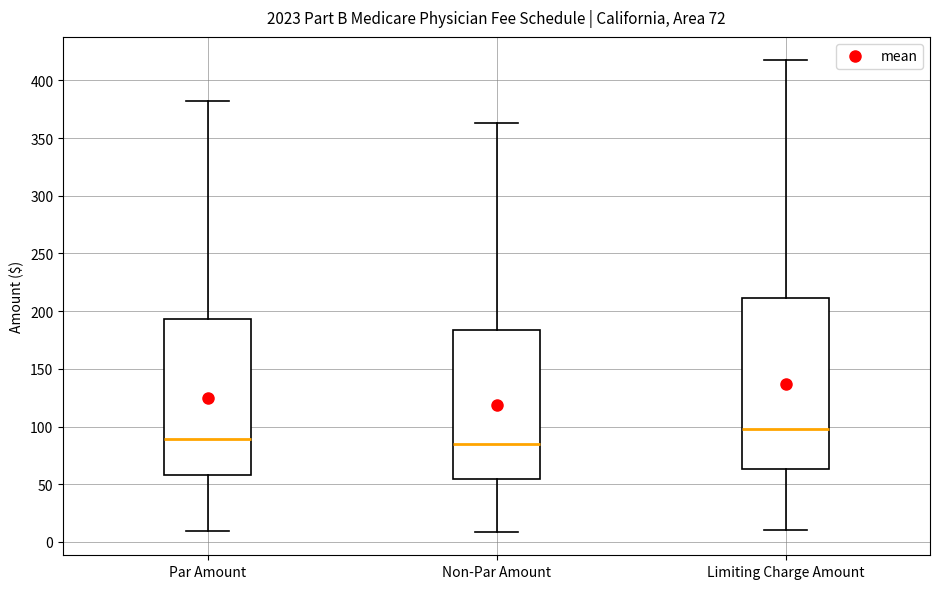

Which box is the tallest, from its lower edge to its upper edge?

Limiting Charge Amount